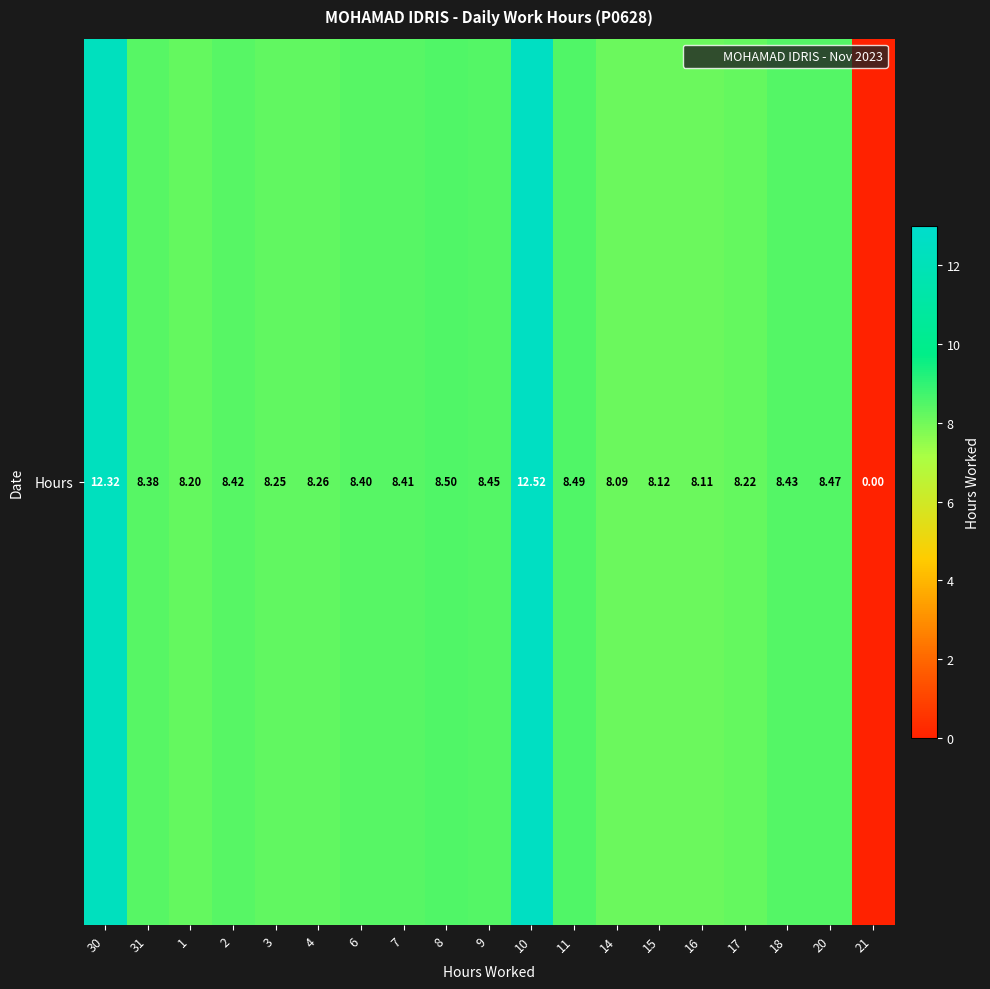

Where does the data first go above 8?

30